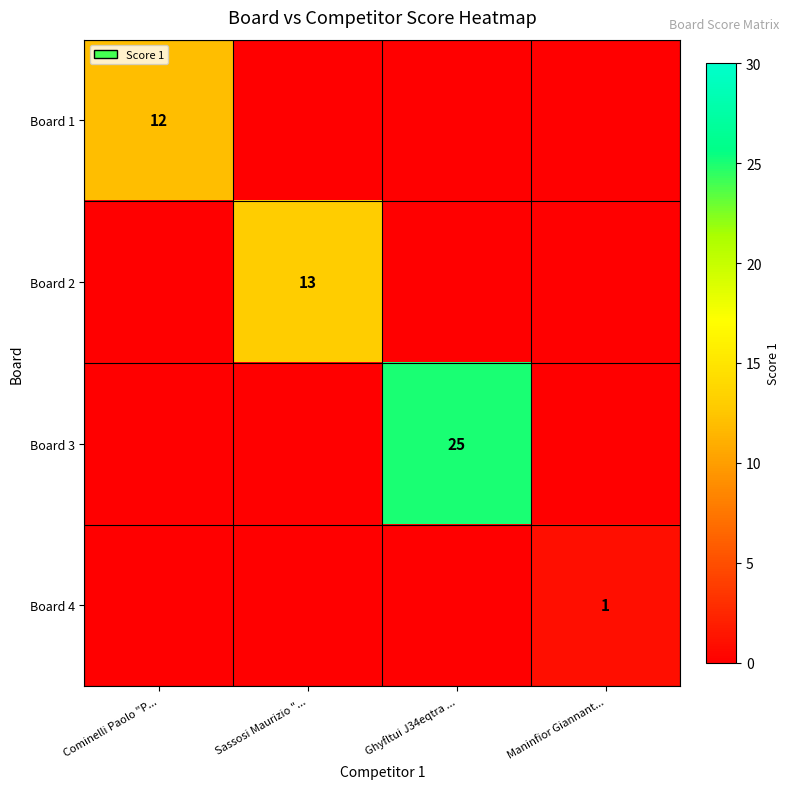

At which category is the sum across all series the highest?

Ghyfltui J34eqtra ...